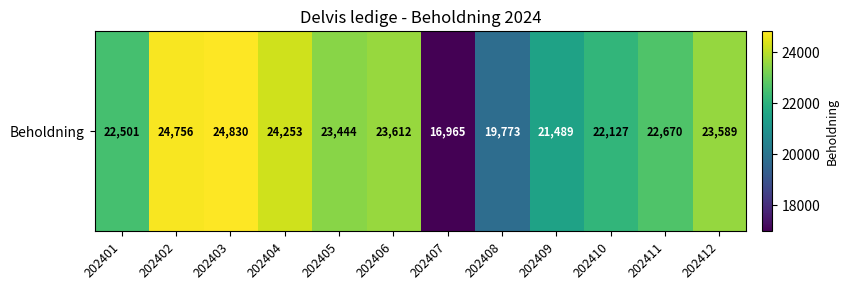

List the labels in order of value, smallest first.

202407, 202408, 202409, 202410, 202401, 202411, 202405, 202412, 202406, 202404, 202402, 202403